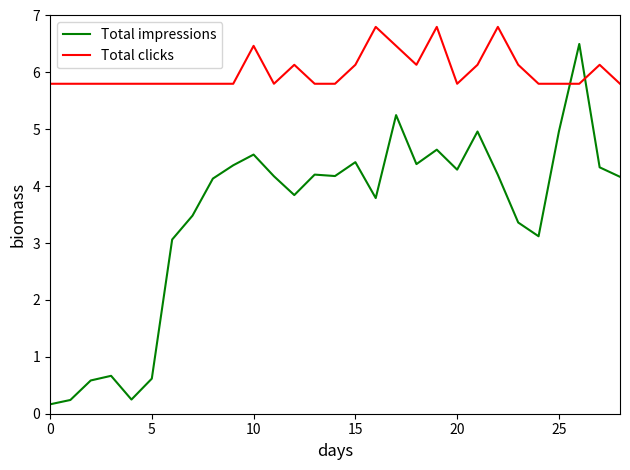

Which series has the widest spread of values?

Total impressions